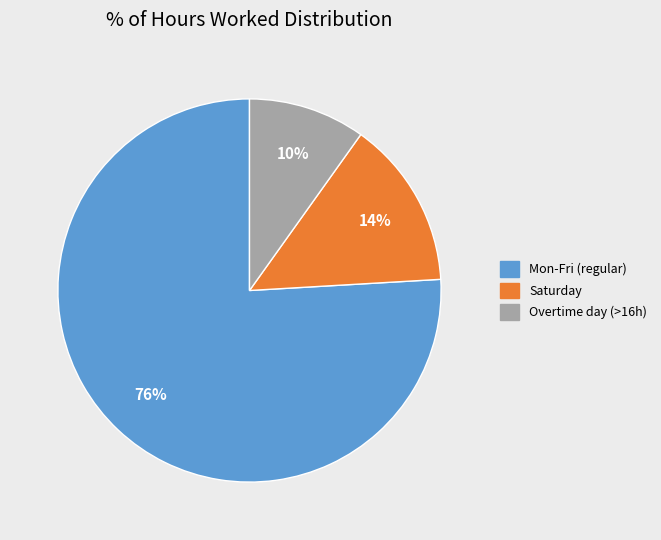

To the nearest percent, what is the difference between the largest and smallest slice percentages?

66%